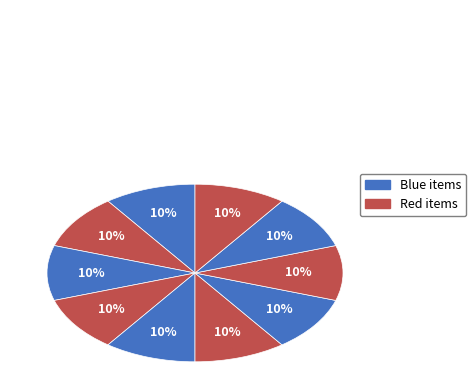

How many segments does this pie chart have?

10